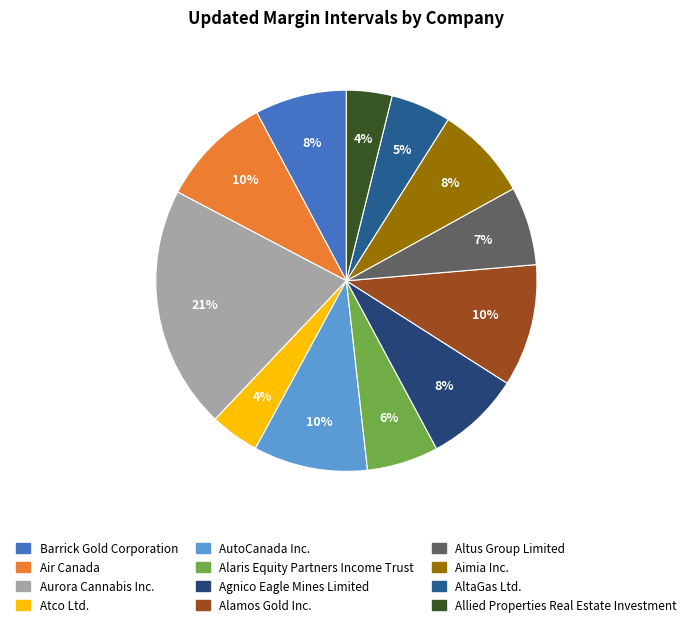

Count the number of slices in the pie.

12